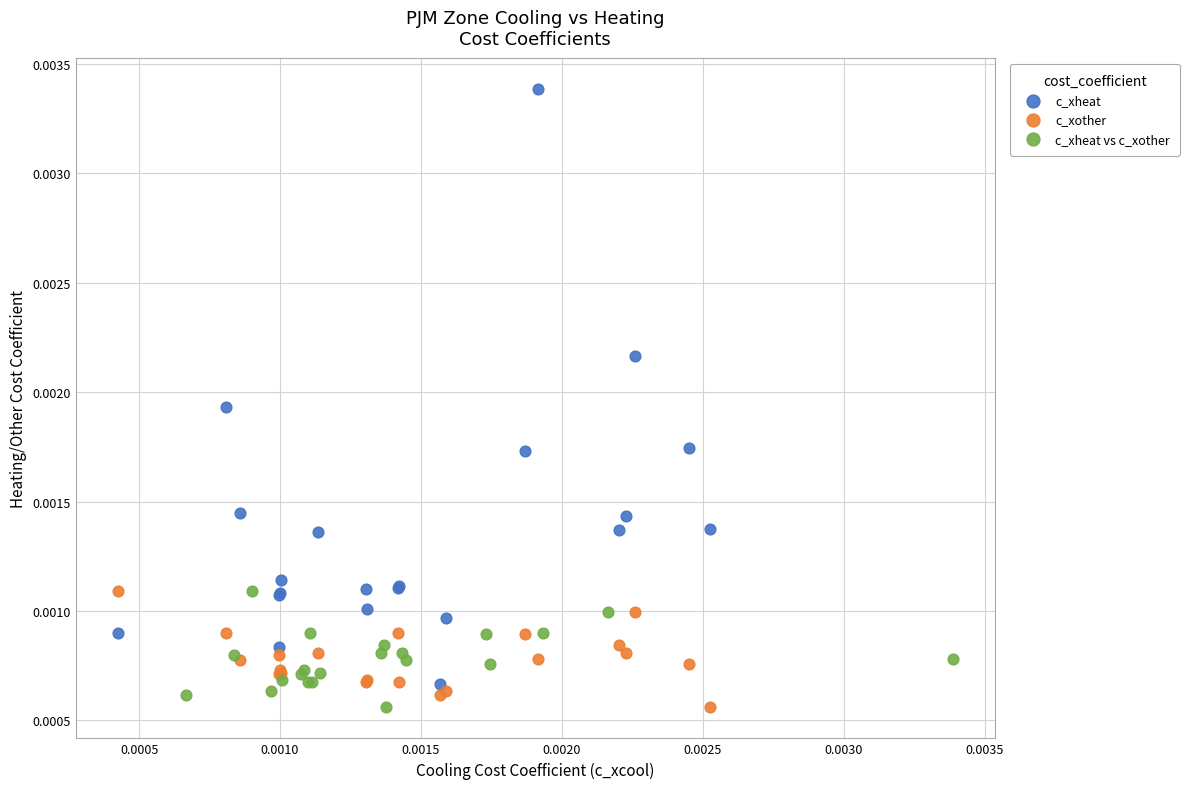

Which series has the largest Y range (max minus min)?

c_xheat